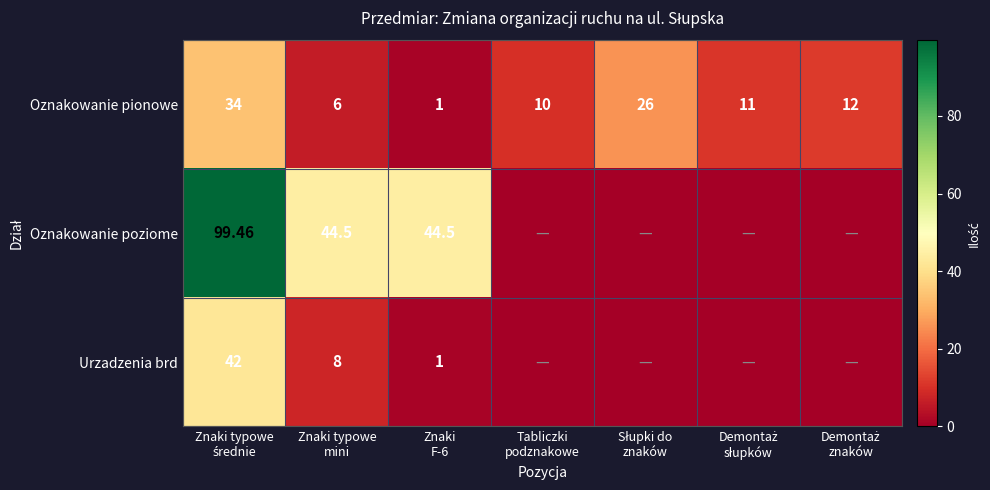

The value of Oznakowanie poziome at Tabliczki podznakowe is 0.0. True or false?

True